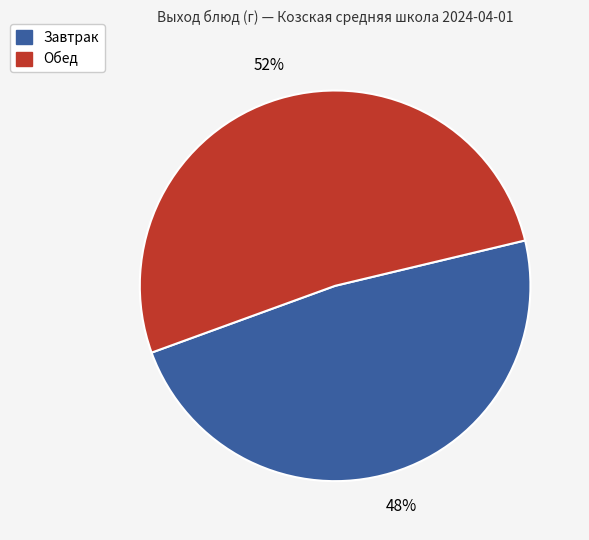

To the nearest percent, what is the difference between the largest and smallest slice percentages?

4%